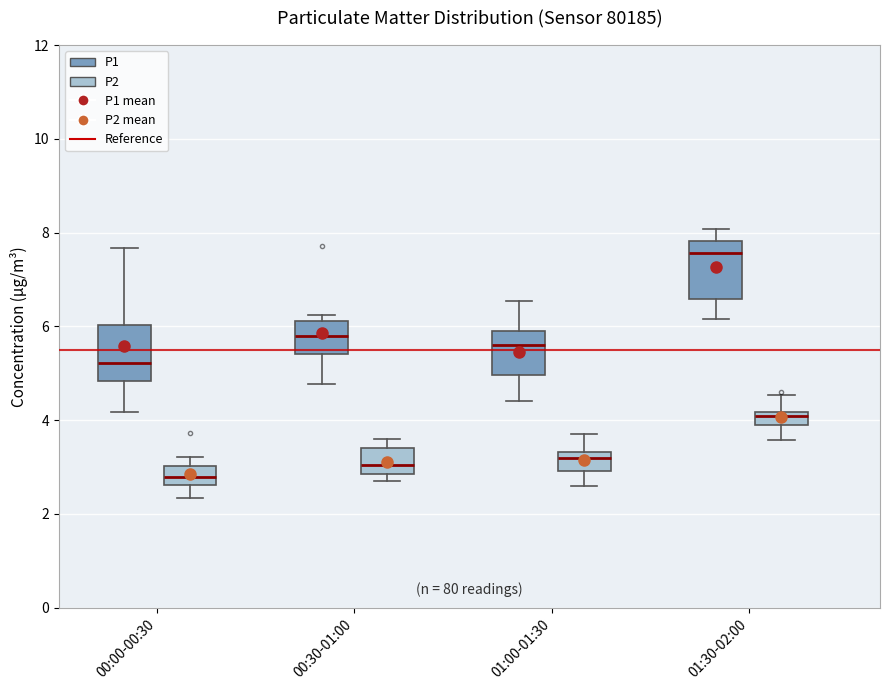

Where does the lower whisker of the box for 00:30-01:00 (P1) end on the y-axis? The values are not printed on the chart, so give them approximately, as read against the axis.

4.8